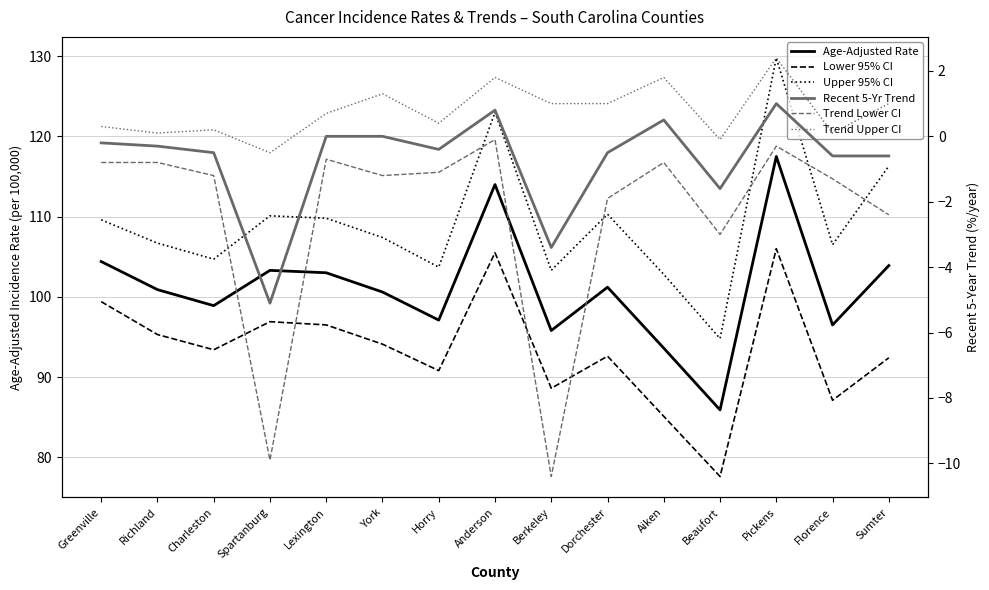

Where is Upper 95% CI nearest to the value 112?

Dorchester